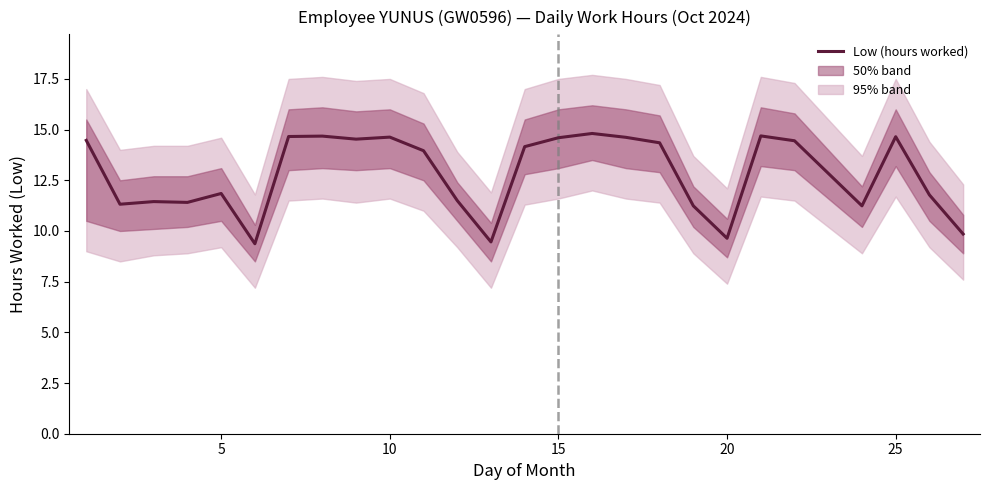

Is this an area chart (filled region under the line)?

No